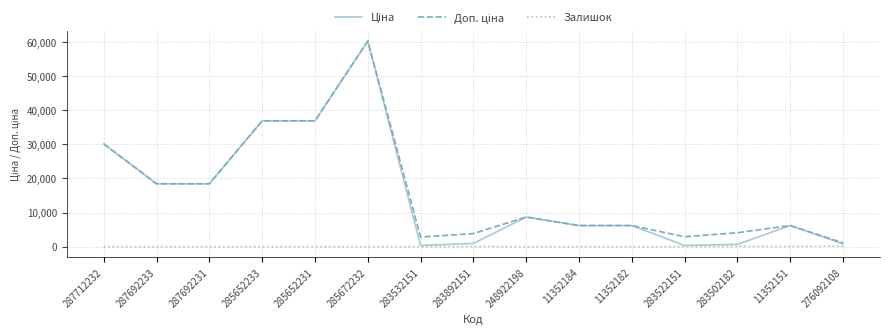

Count the number of data series in this chart.

3